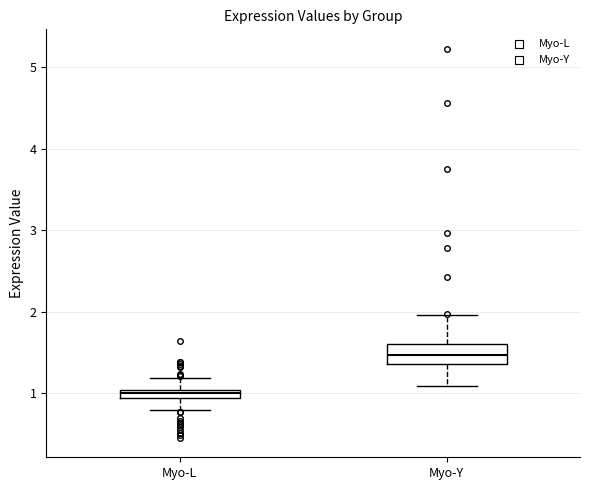

Comparing the boxes themselves (not the whiskers), which one is the tallest?

Myo-Y